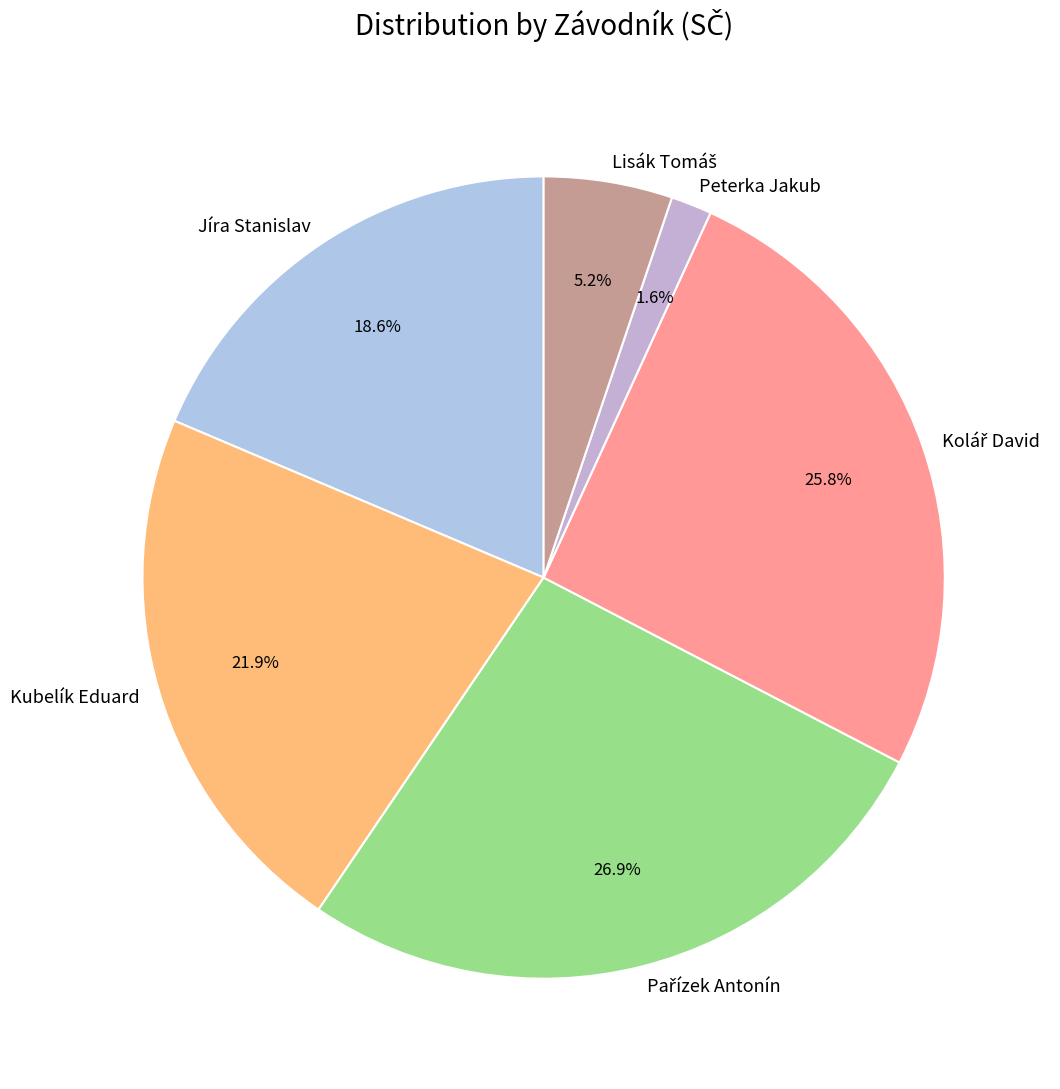

Is there a majority slice in this chart?

No